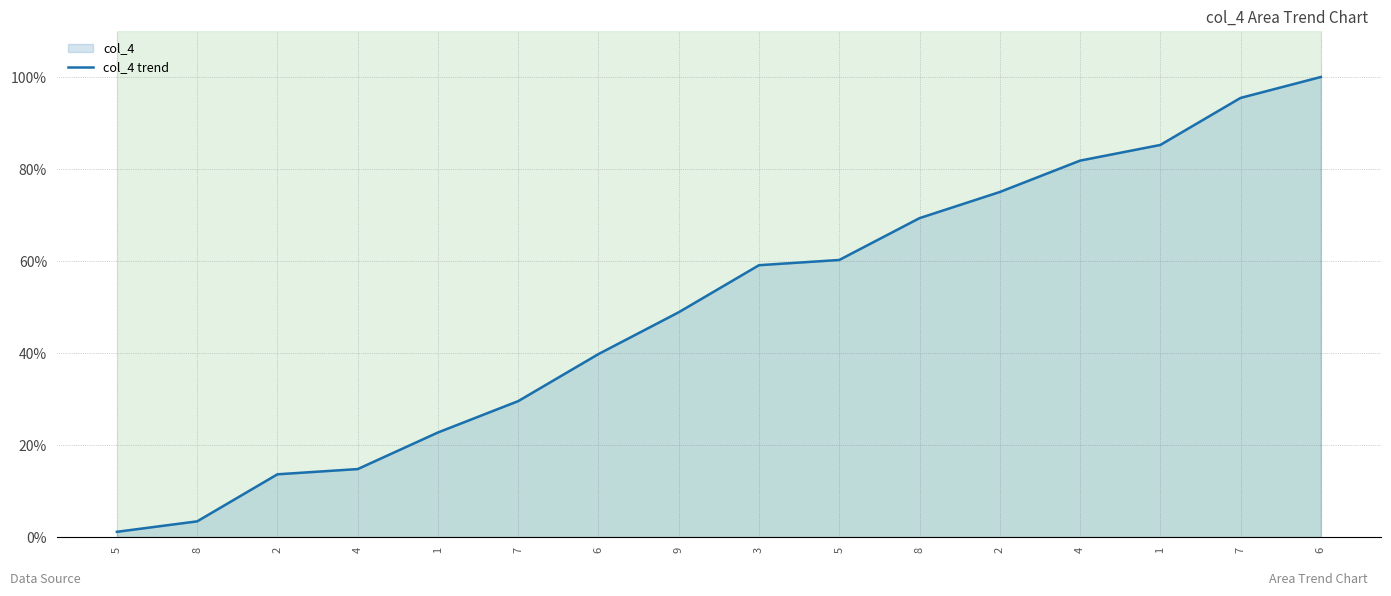

What is the change in value from 5 to 6?

+98.9